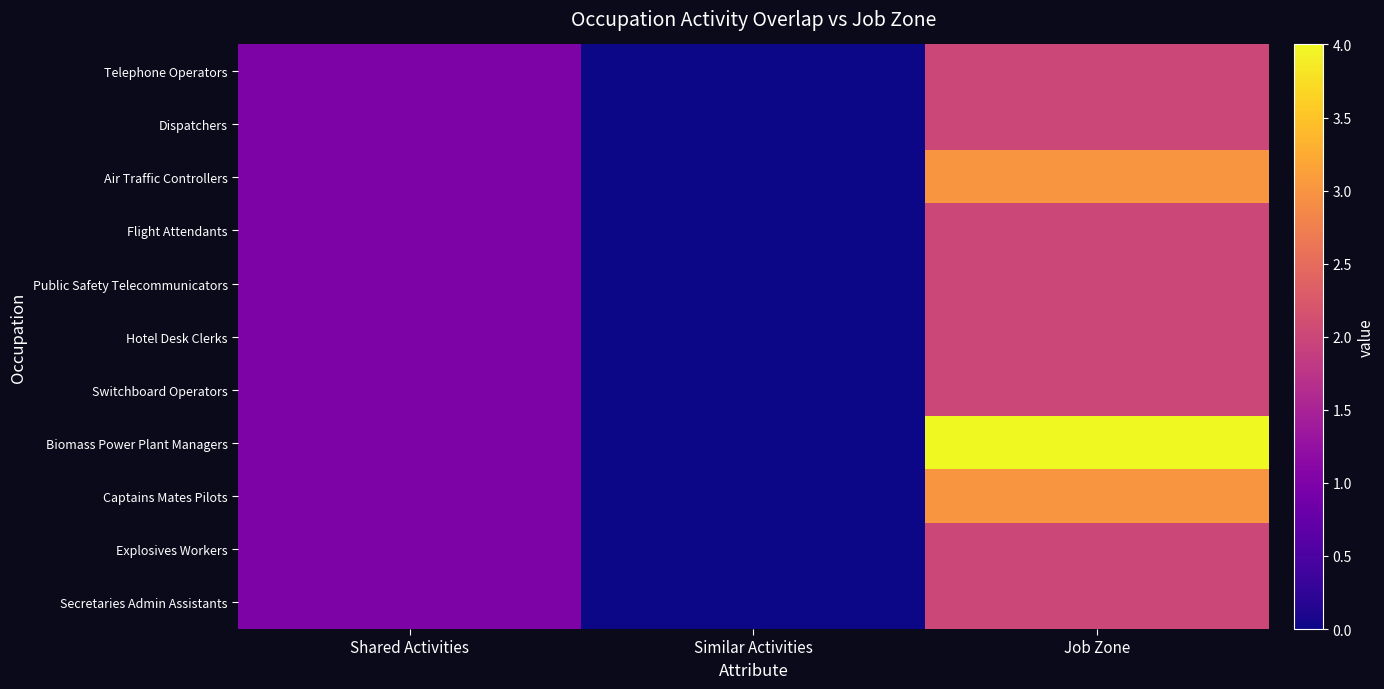

Reading right to left, extract all data points from this chart.

Telephone Operators: Job Zone=2	Similar Activities=0	Shared Activities=1
Dispatchers: Job Zone=2	Similar Activities=0	Shared Activities=1
Air Traffic Controllers: Job Zone=3	Similar Activities=0	Shared Activities=1
Flight Attendants: Job Zone=2	Similar Activities=0	Shared Activities=1
Public Safety Telecommunicators: Job Zone=2	Similar Activities=0	Shared Activities=1
Hotel Desk Clerks: Job Zone=2	Similar Activities=0	Shared Activities=1
Switchboard Operators: Job Zone=2	Similar Activities=0	Shared Activities=1
Biomass Power Plant Managers: Job Zone=4	Similar Activities=0	Shared Activities=1
Captains Mates Pilots: Job Zone=3	Similar Activities=0	Shared Activities=1
Explosives Workers: Job Zone=2	Similar Activities=0	Shared Activities=1
Secretaries Admin Assistants: Job Zone=2	Similar Activities=0	Shared Activities=1